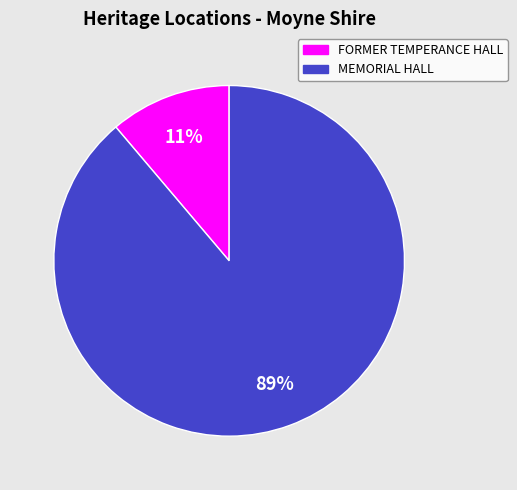

Is there a majority slice in this chart?

Yes